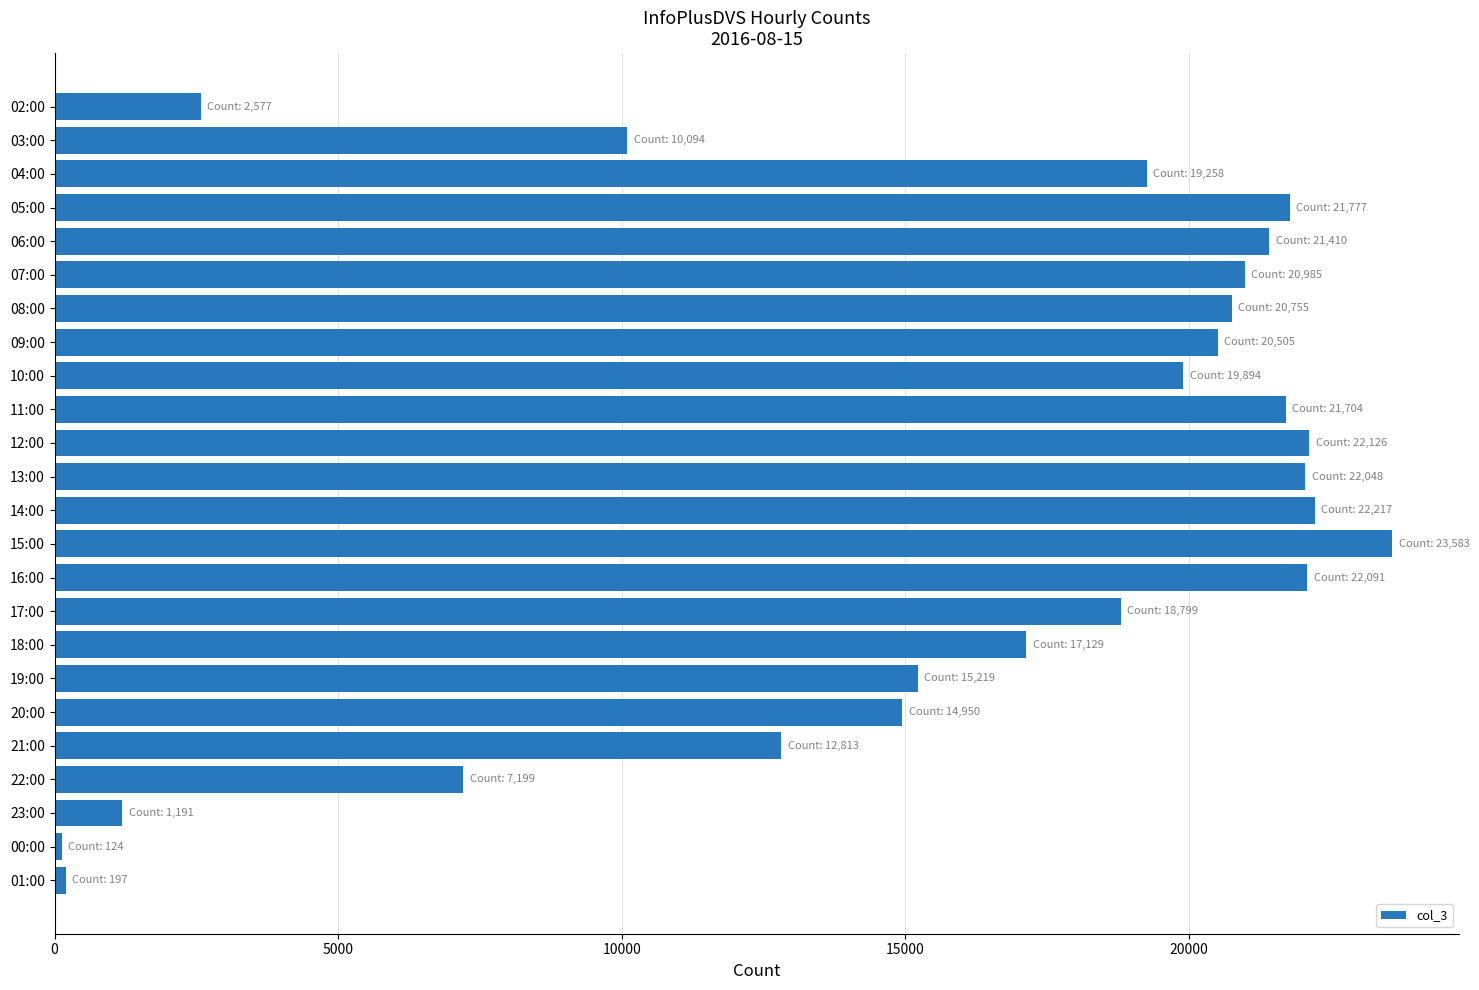

What is the average value?

15777